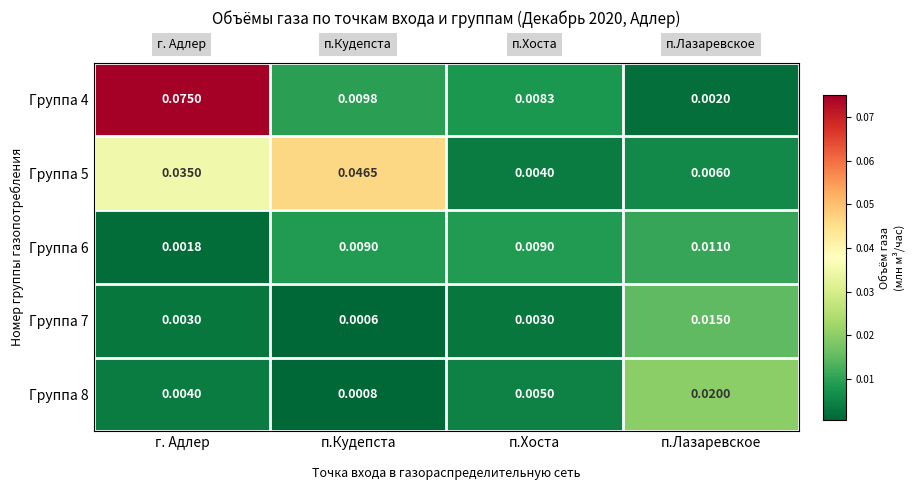

At which category is the sum across all series the highest?

г. Адлер